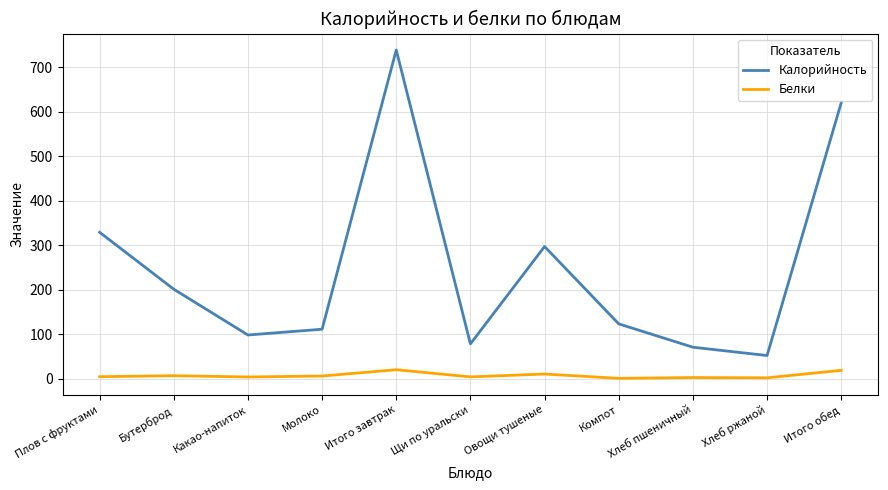

True or false: Белки and Калорийность cross at least once.

False